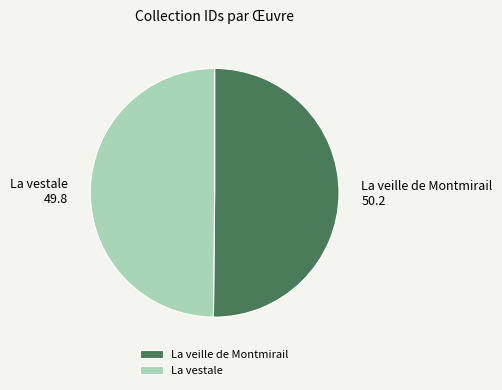

Is it true that La veille de Montmirail is 50% of the pie?

True